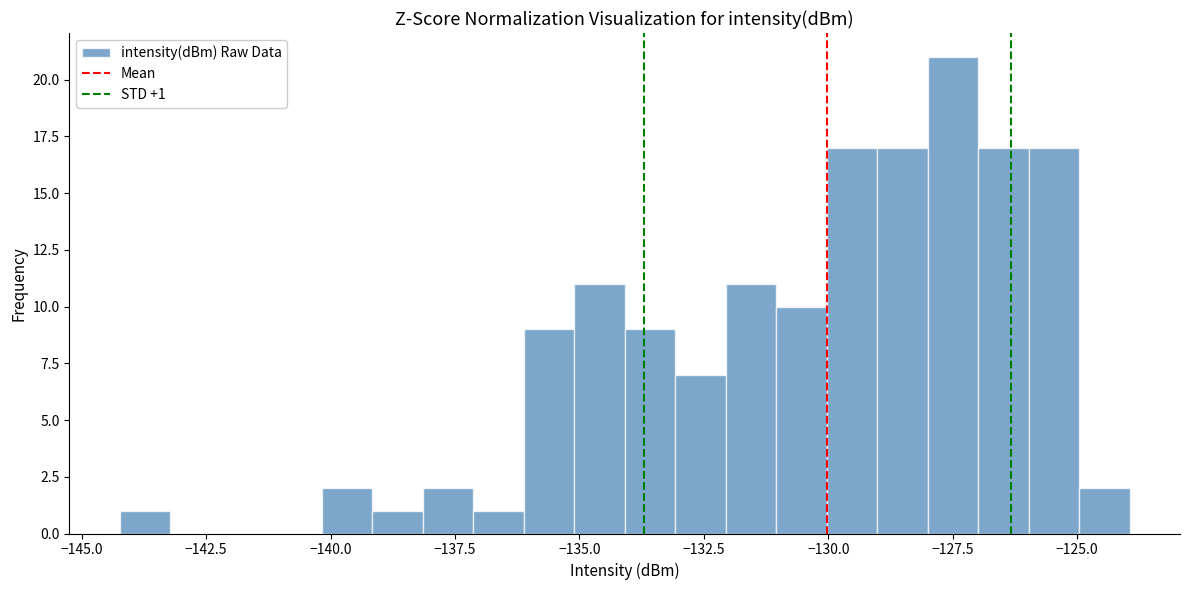

Read against the x-axis, roughly where is the centre of the tallest bar?

-127.5